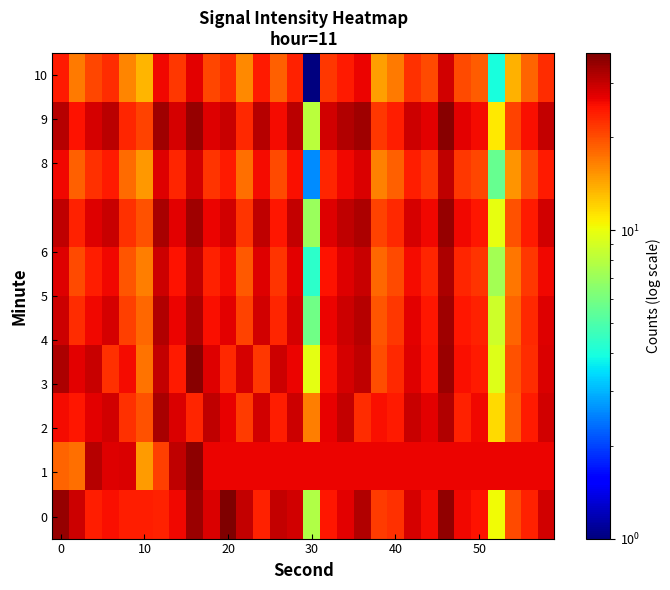

How many series are shown in this chart?

10